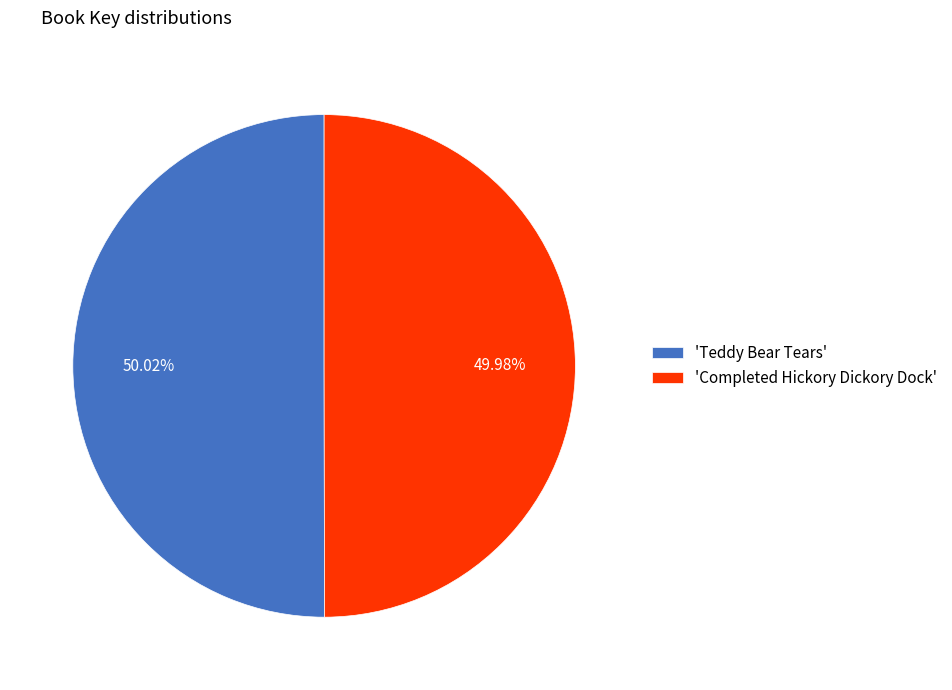

Is there a majority slice in this chart?

Yes